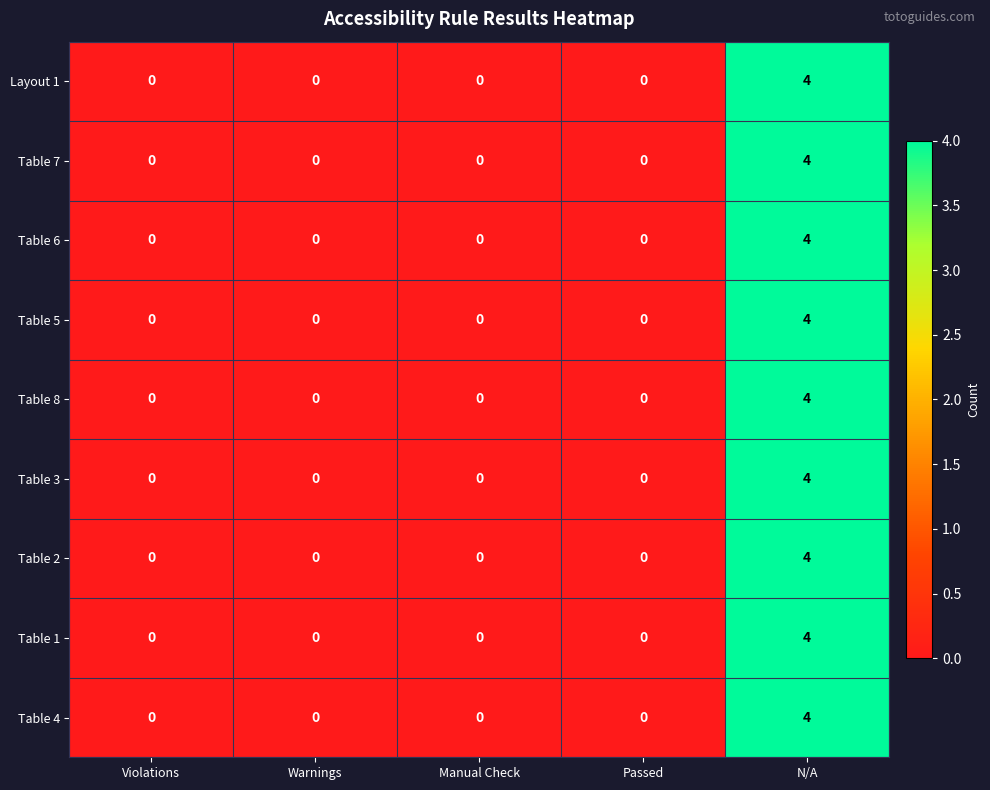

At which category is the sum across all series the highest?

N/A